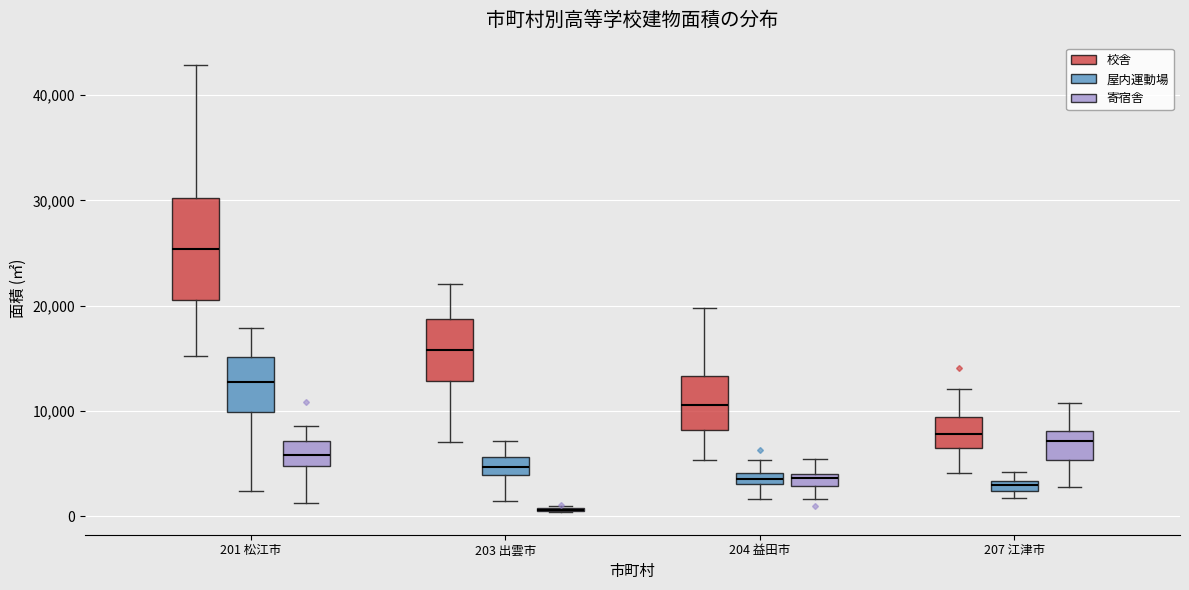

Where is the lower edge of the box for 201 松江市 (校舎) on the y-axis? The values are not printed on the chart, so give them approximately, as read against the axis.

21000